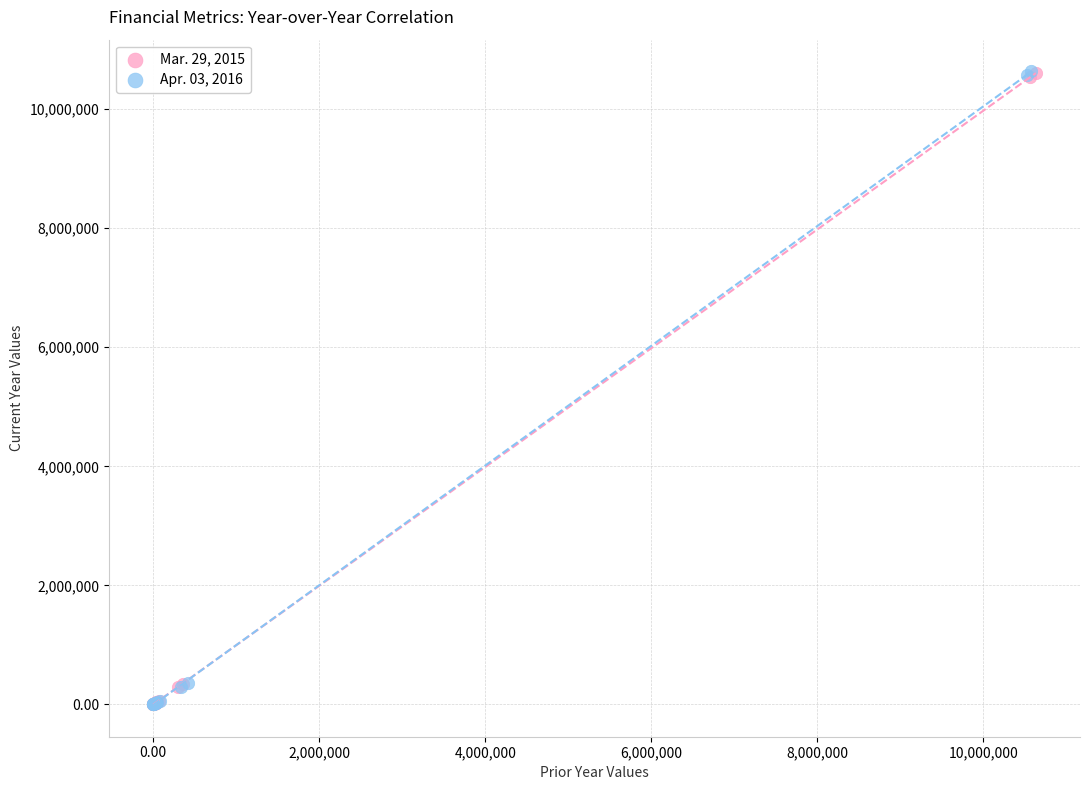

Which series has the widest spread of Y values?

Apr. 03, 2016